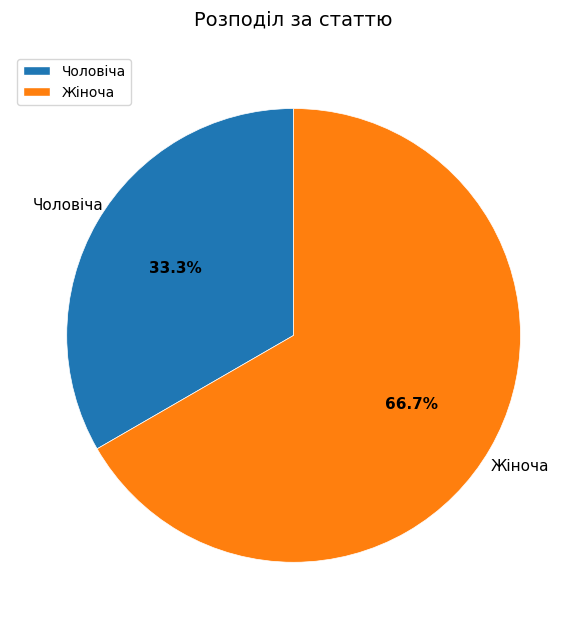

To the nearest percent, what portion does Чоловіча represent?

33%